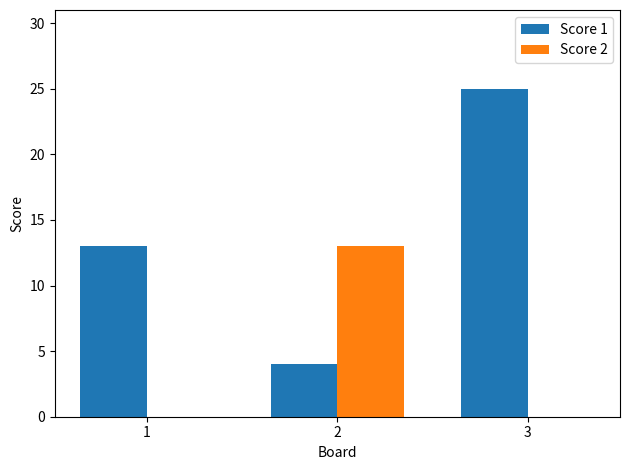

Which series has the largest range (max minus min)?

Score 1